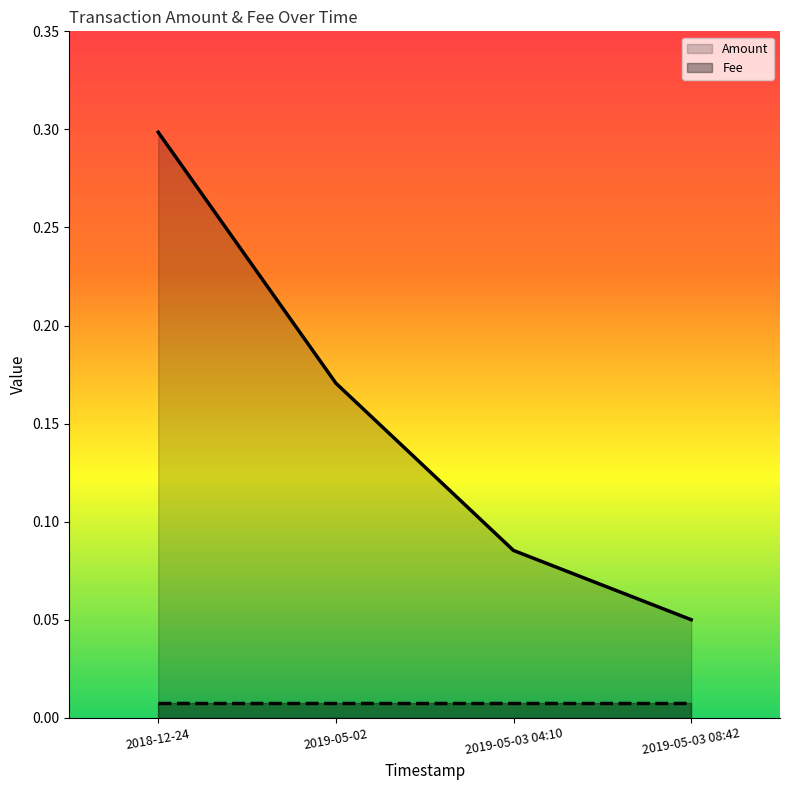

Which category has the highest value across all series?

2018-12-24